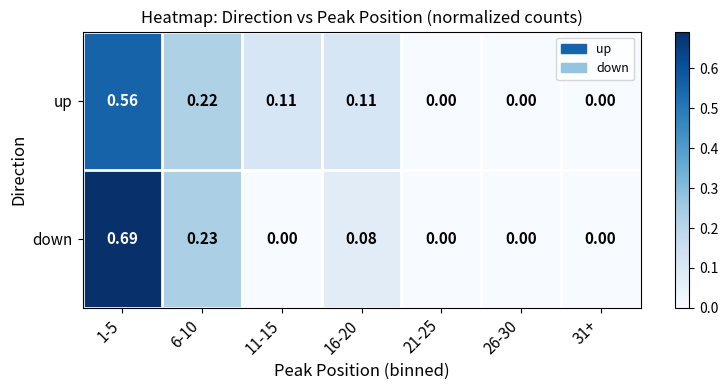

Between 11-15 and 16-20, which series saw the biggest shift?

down